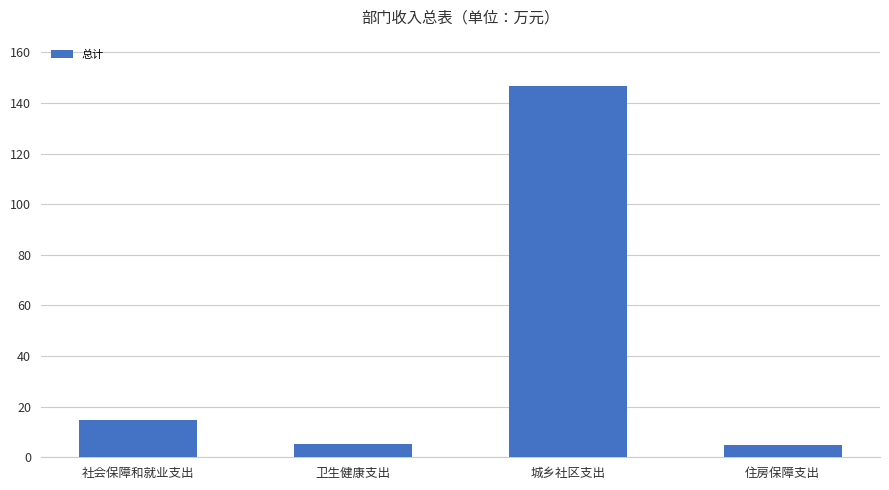

What position from the right is 社会保障和就业支出?

4